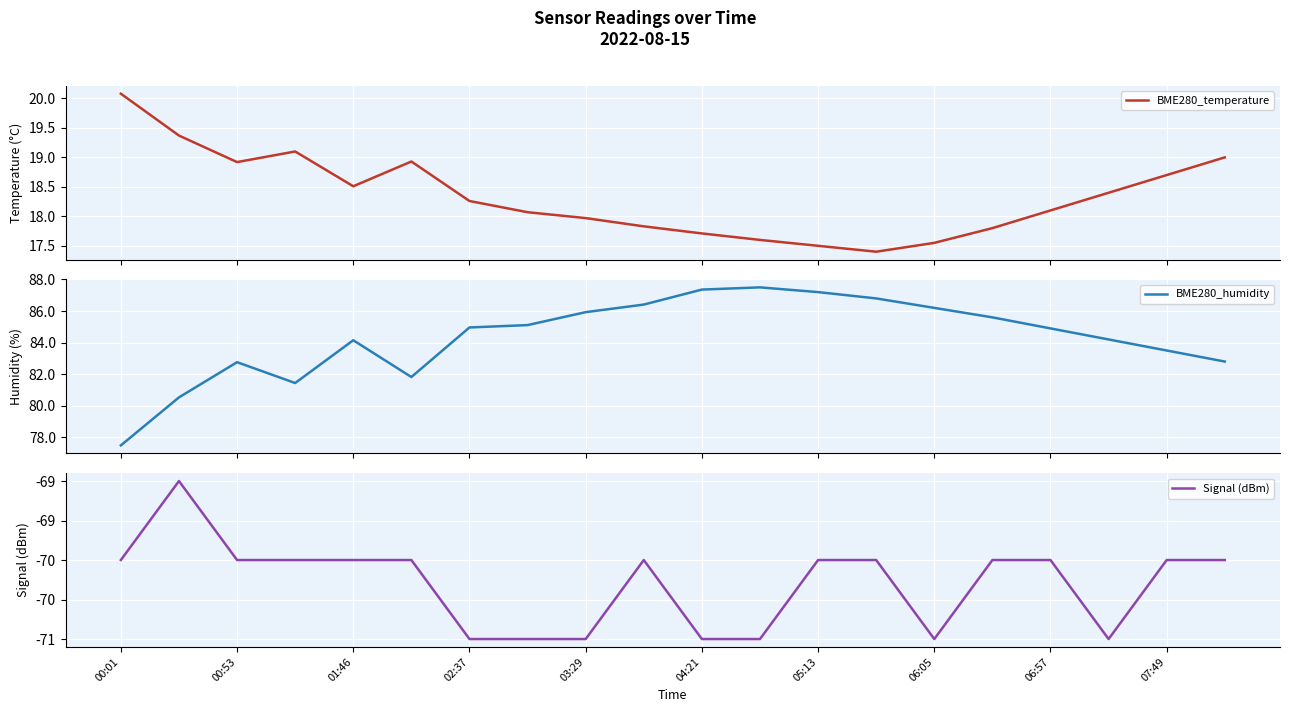

True or false: Signal (dBm) and BME280_humidity cross at least once.

False